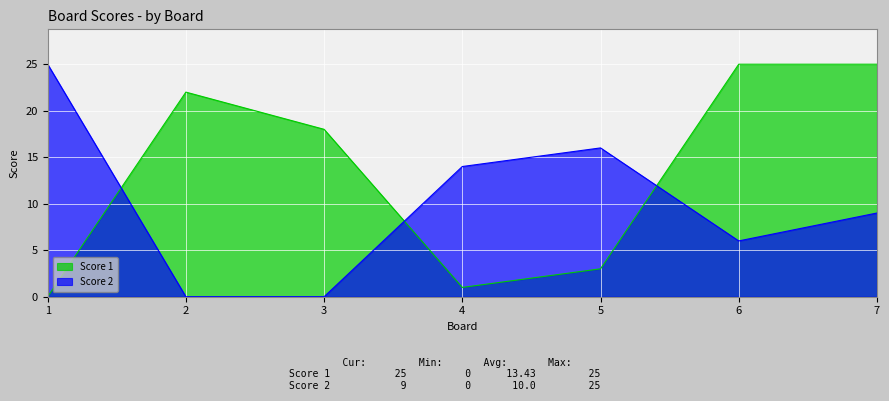

What are all the series names shown in the legend?

Score 1, Score 2